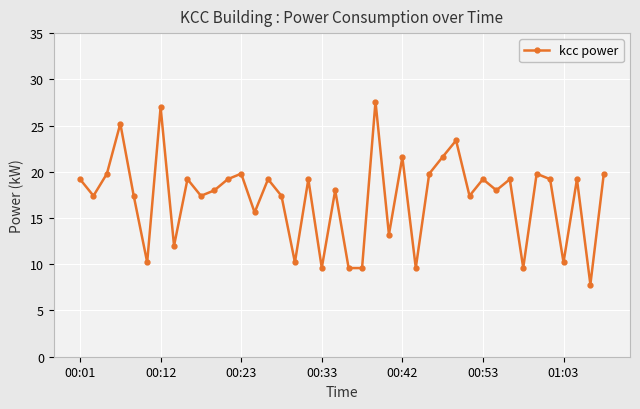

What is the difference between the maximum and minimum values?

19.8